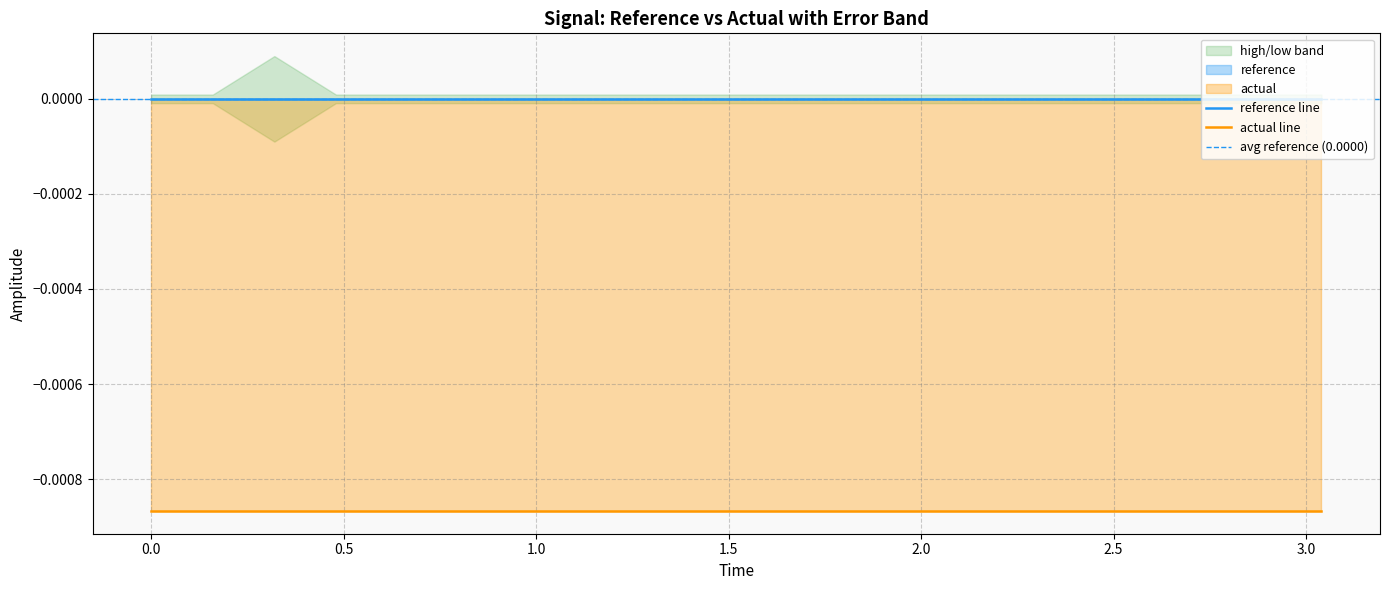

Is it true that reference equals 0.0 at 1.6?

True